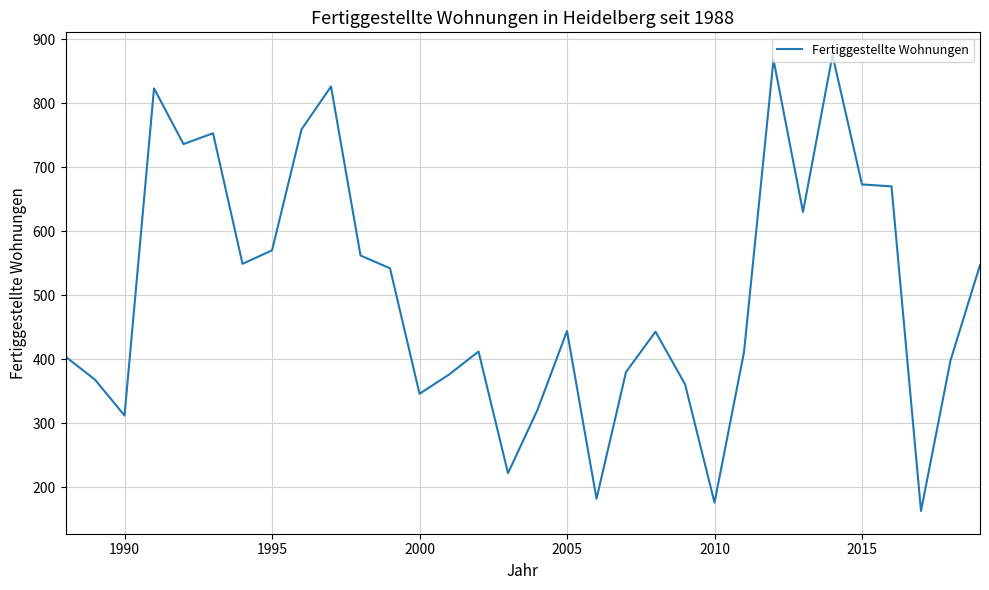

What is the smallest value displayed?

163